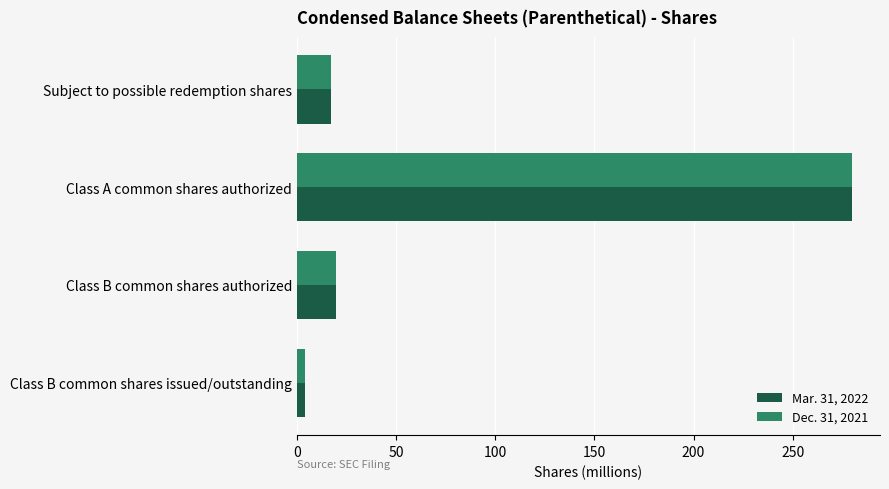

What is the maximum value shown in the chart?

280.0